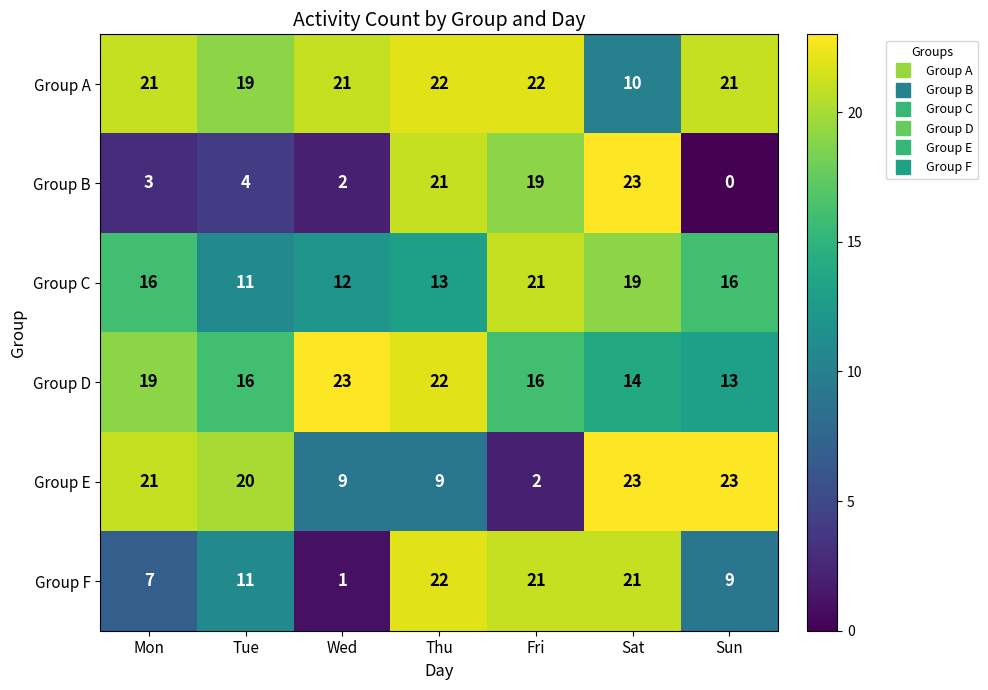

Which series has the largest total across all categories?

Group A